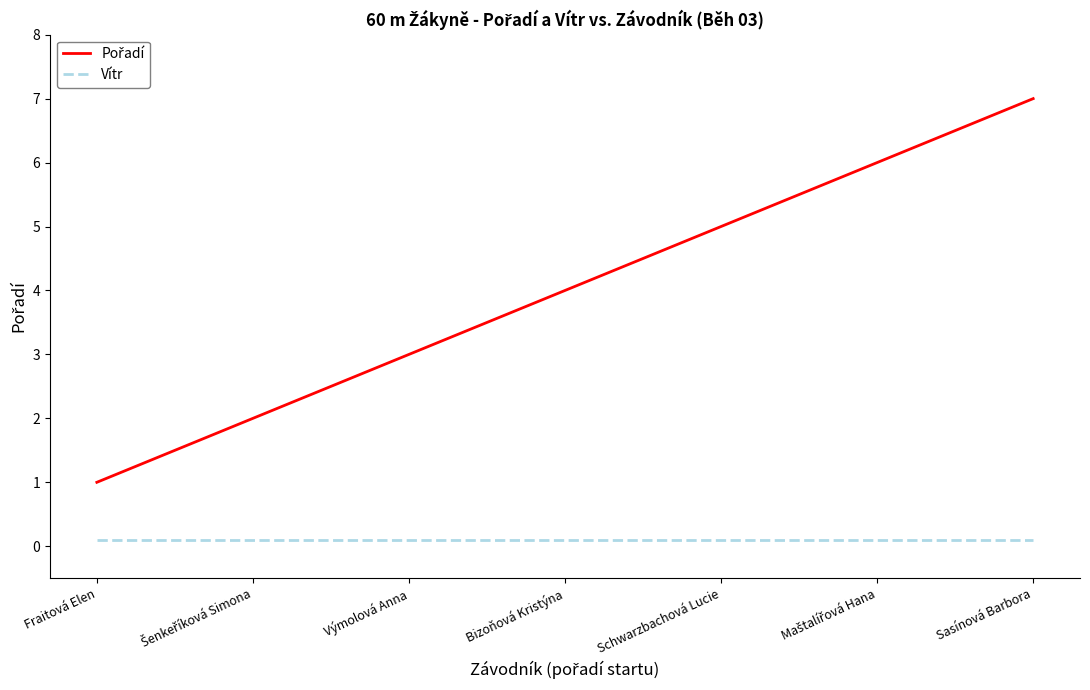

At which category is the sum across all series the highest?

Sasínová Barbora